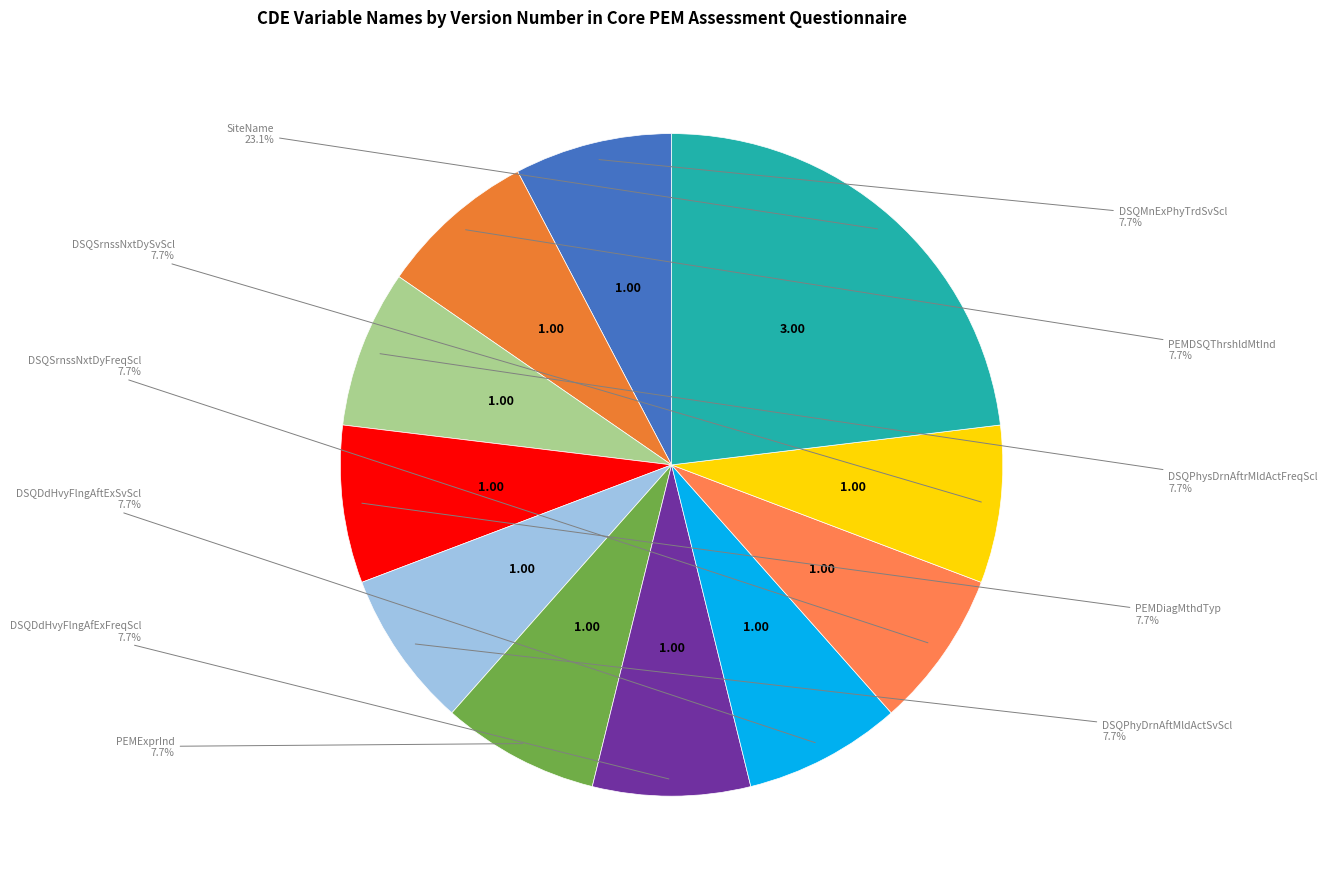

To the nearest percent, what is the average slice percentage?

9%